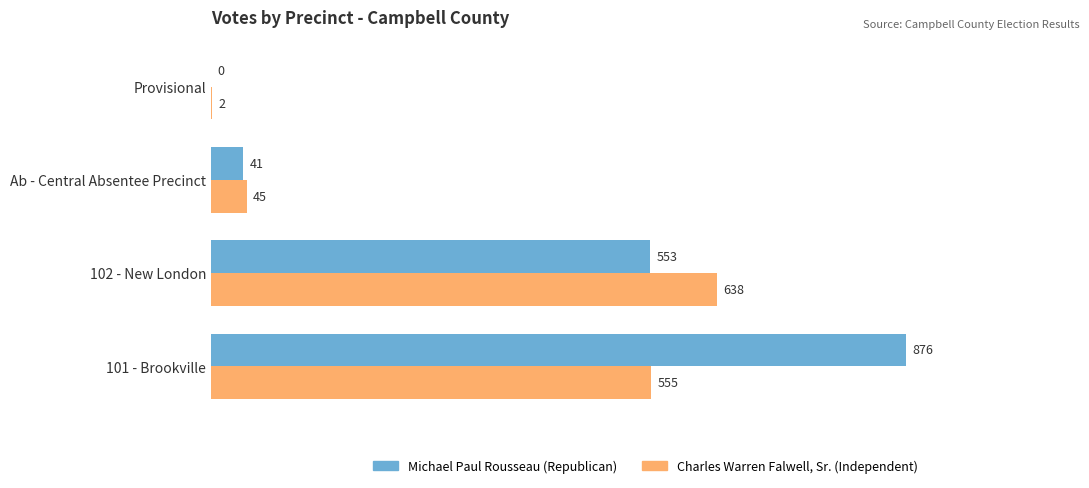

What is the sum of the Charles Warren Falwell, Sr. (Independent) values at 102 - New London and Provisional?

640